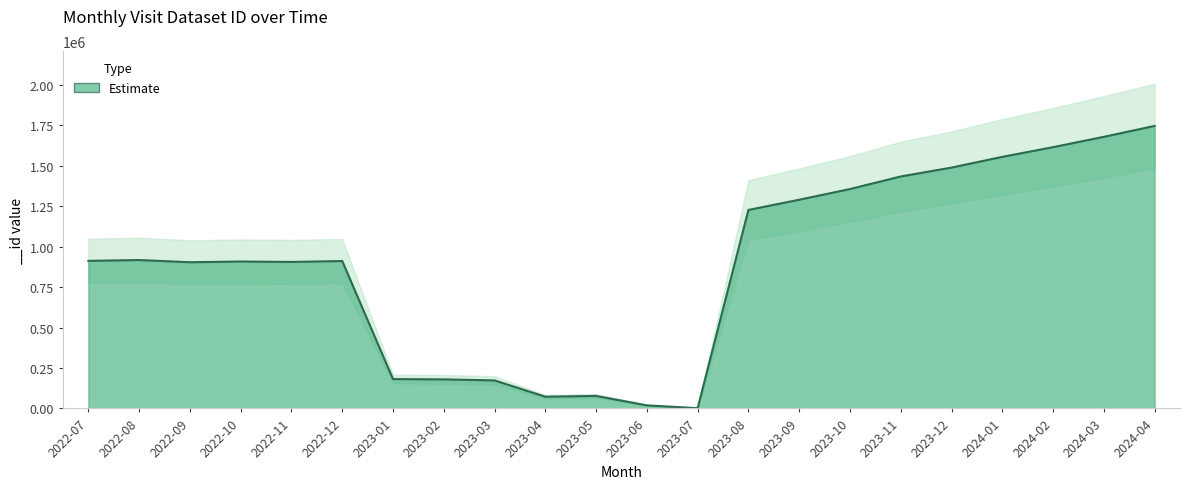

What is the label of the 16th point from the left?

2023-10